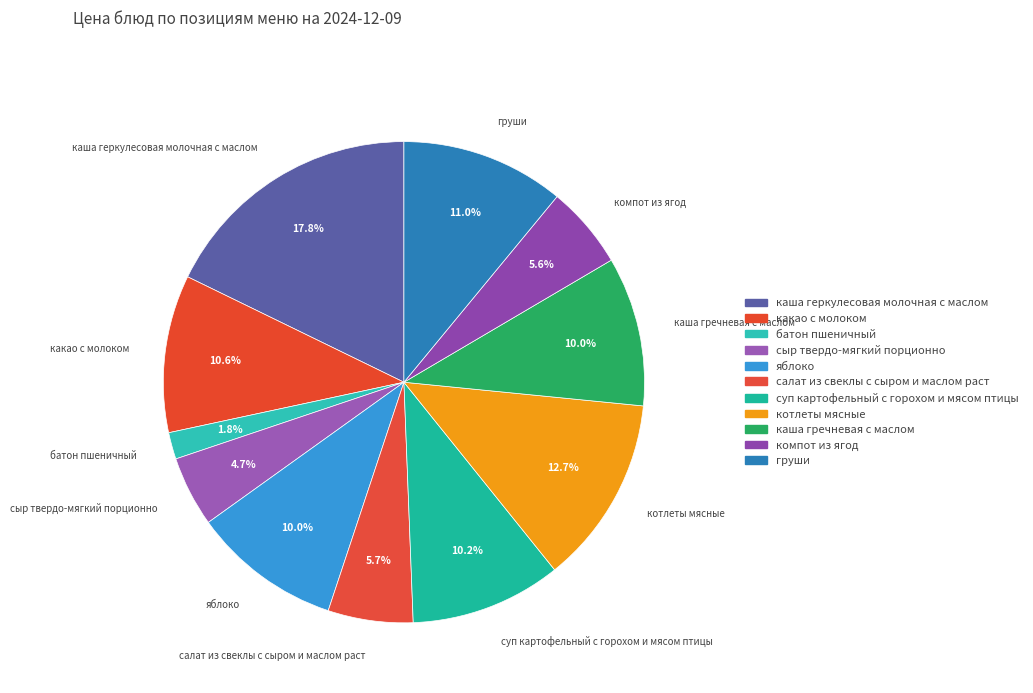

What portion of the pie excludes груши?

89.0%